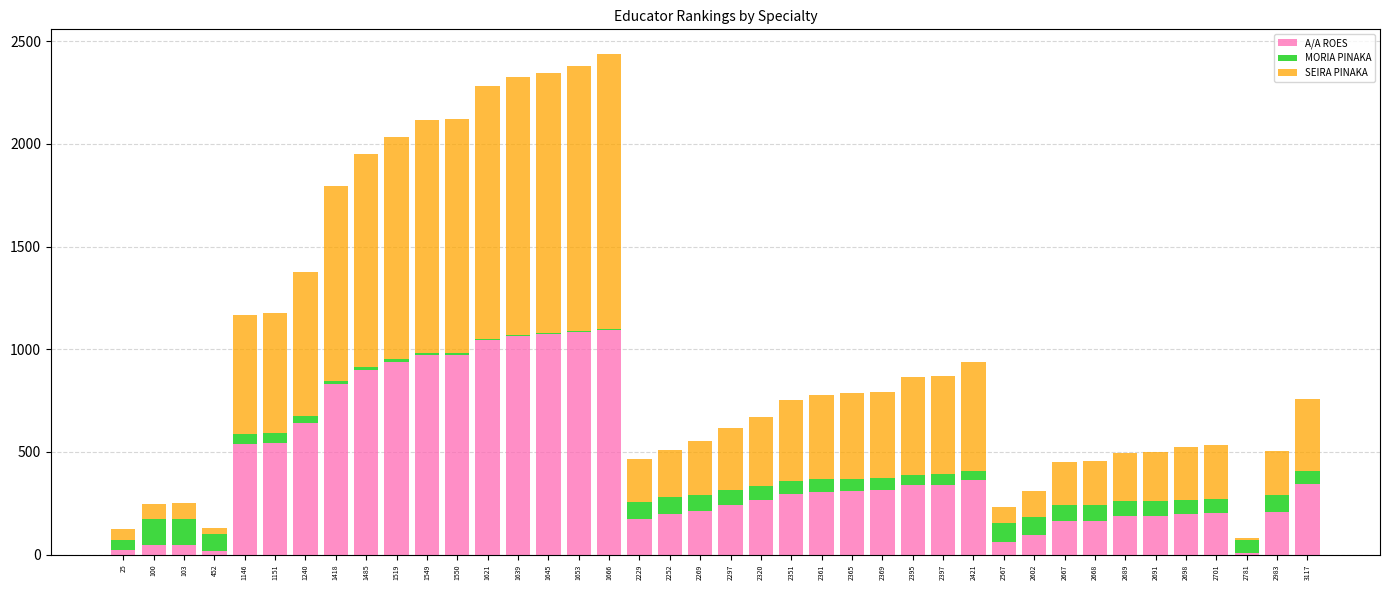

Does the chart contain stacked bars?

Yes